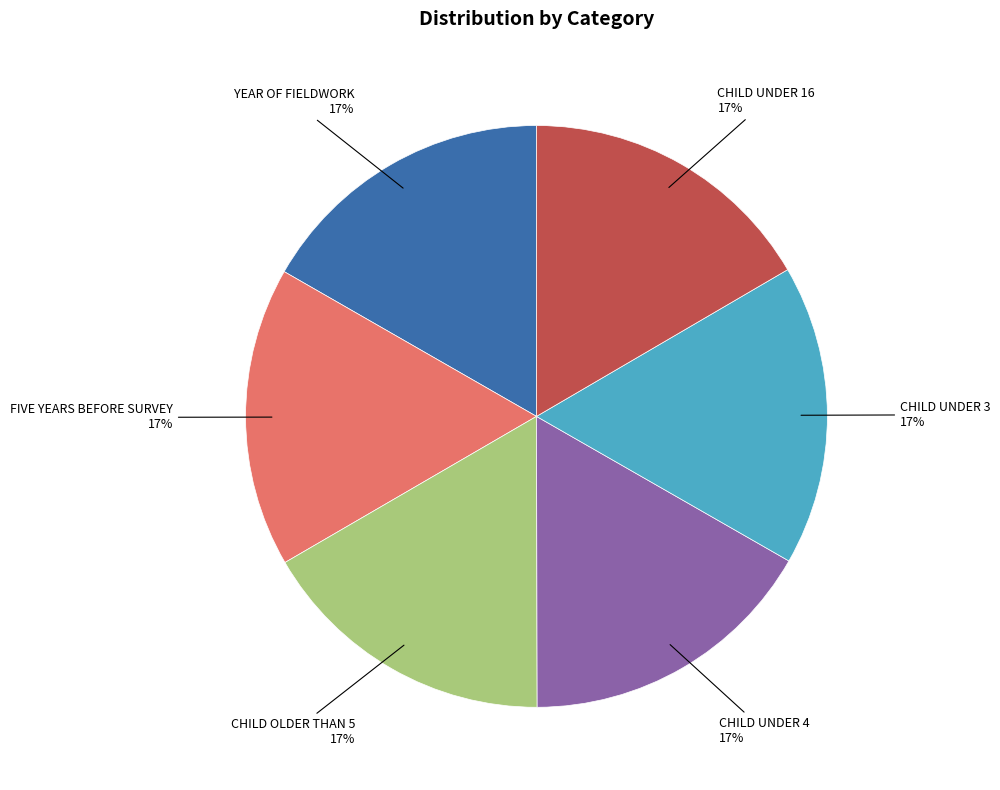

True or false: YEAR OF FIELDWORK accounts for 25% of the total.

False